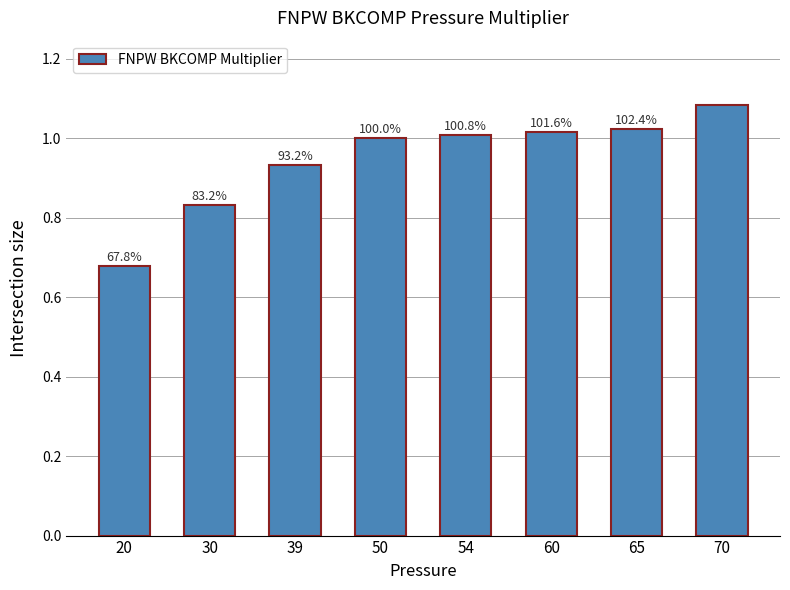

What is the average value?

0.9